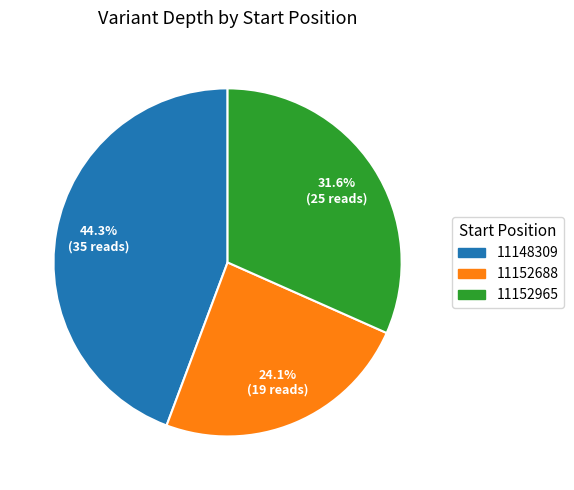

To the nearest percent, what is the difference between the largest and smallest slice percentages?

20%